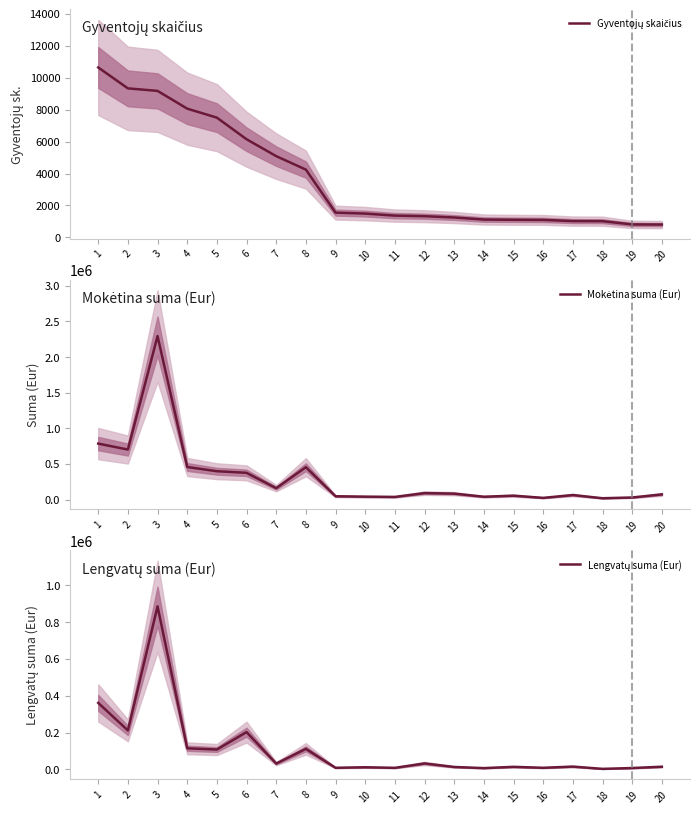

How many lines are shown in the chart?

3